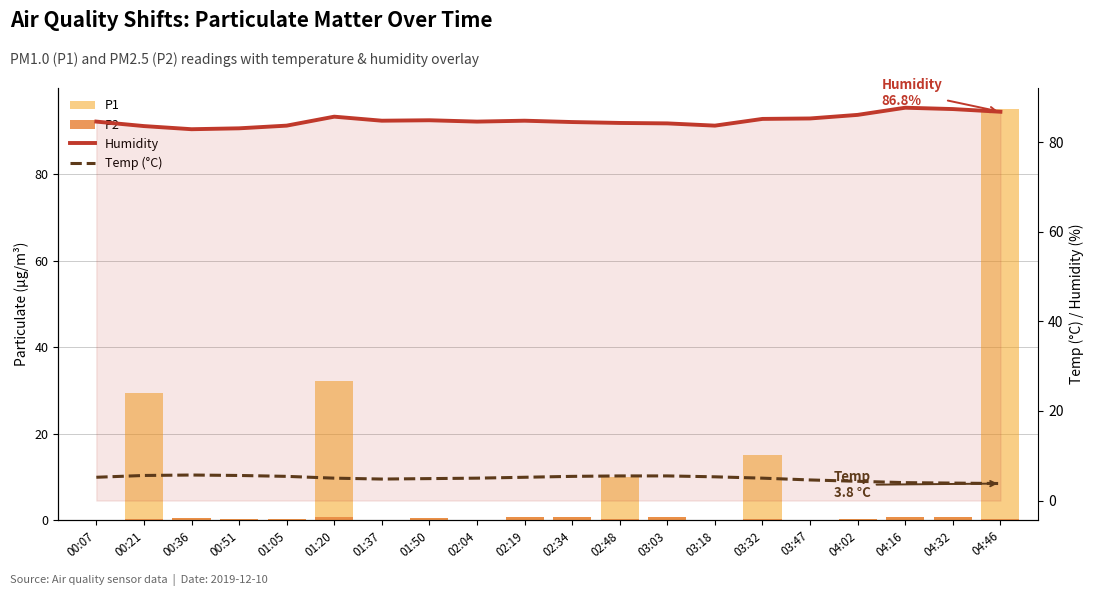

What is the difference between the P1 values at 04:46 and 00:51?

94.8